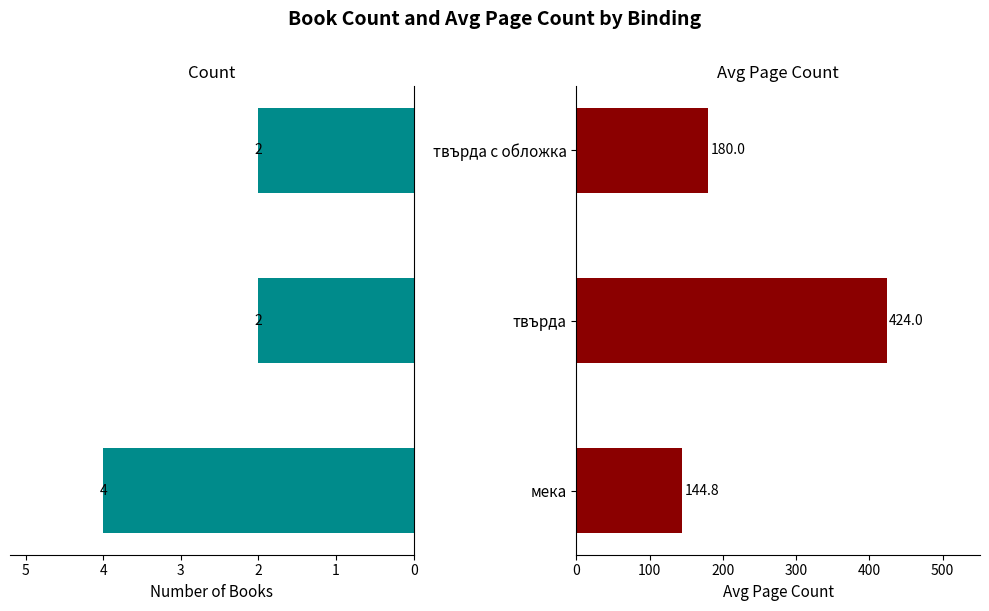

How many data points does each series have?

3